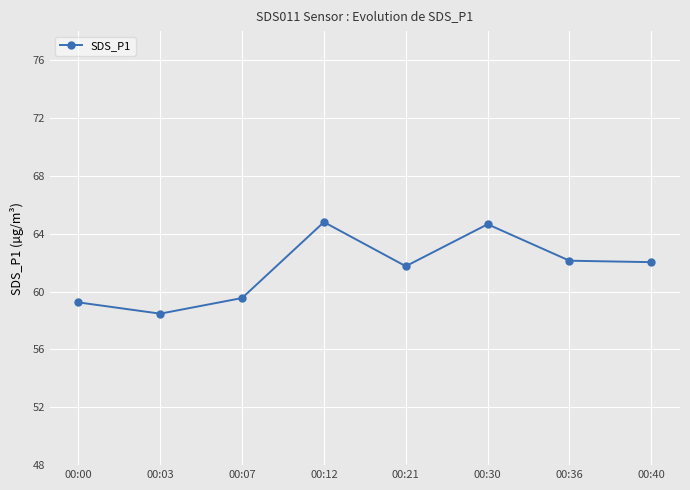

At which label does the data first exceed 62?

00:12